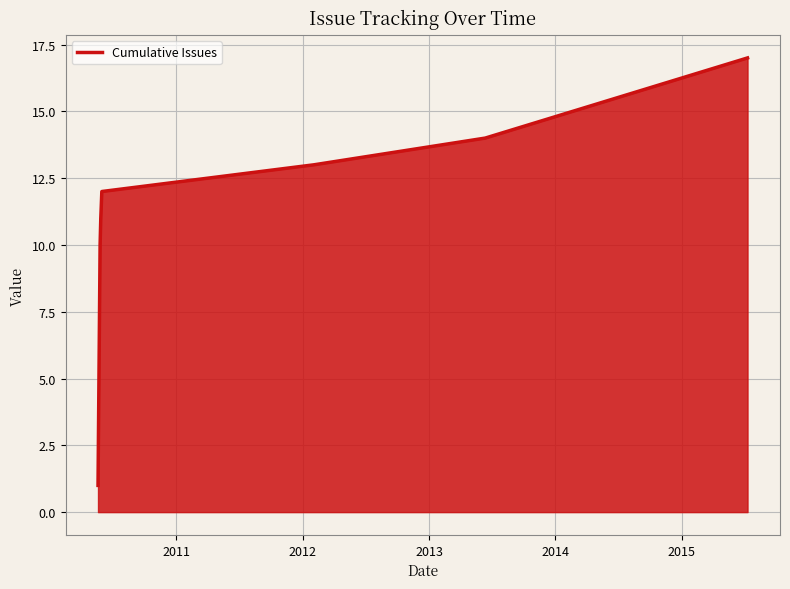

True or false: the data has more than 0 interior local peaks.

False